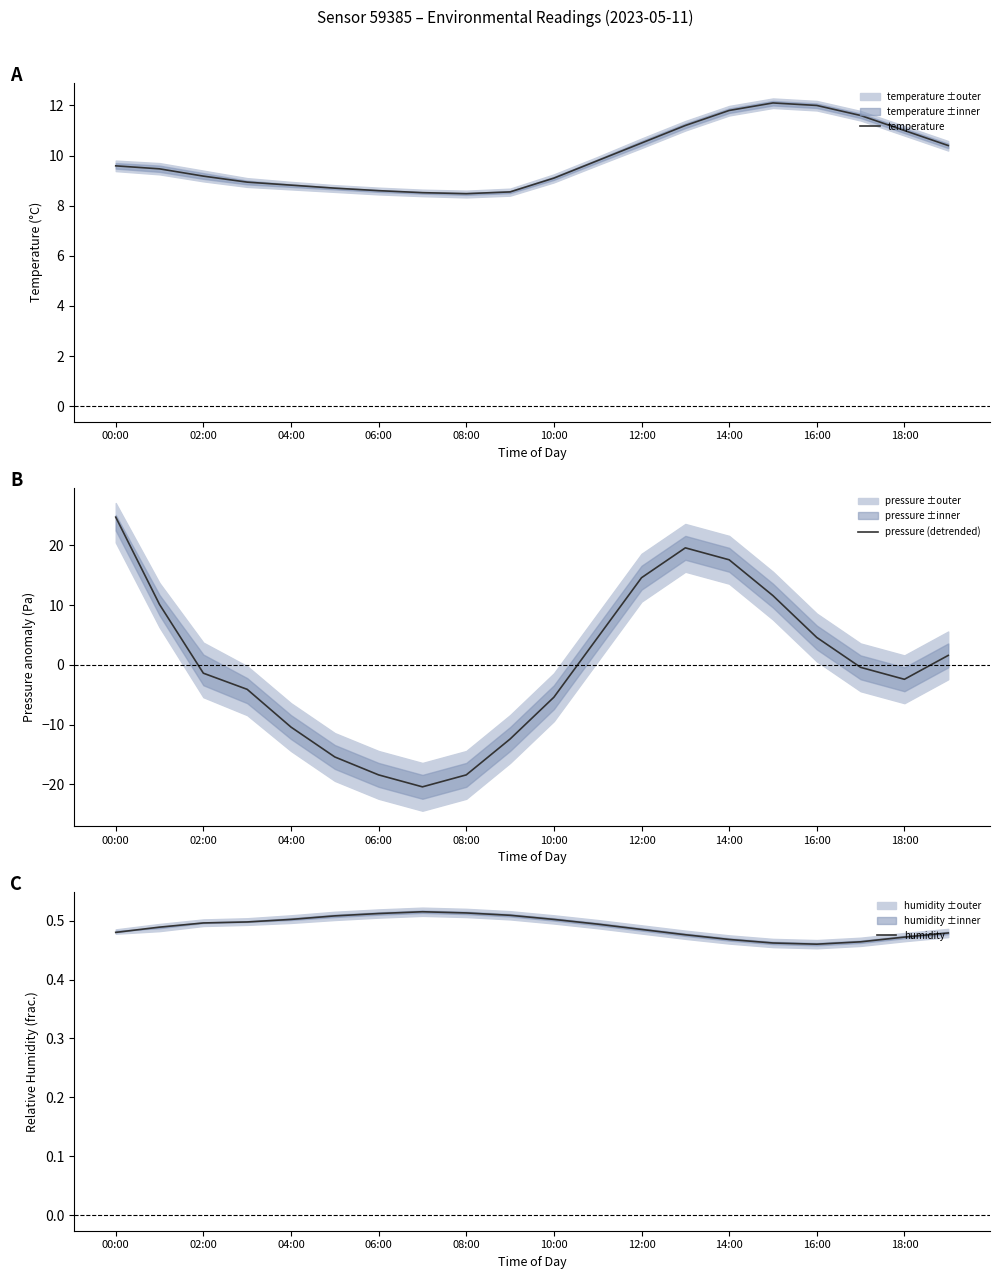

True or false: humidity has a value of 0.3 at 14:00.

False